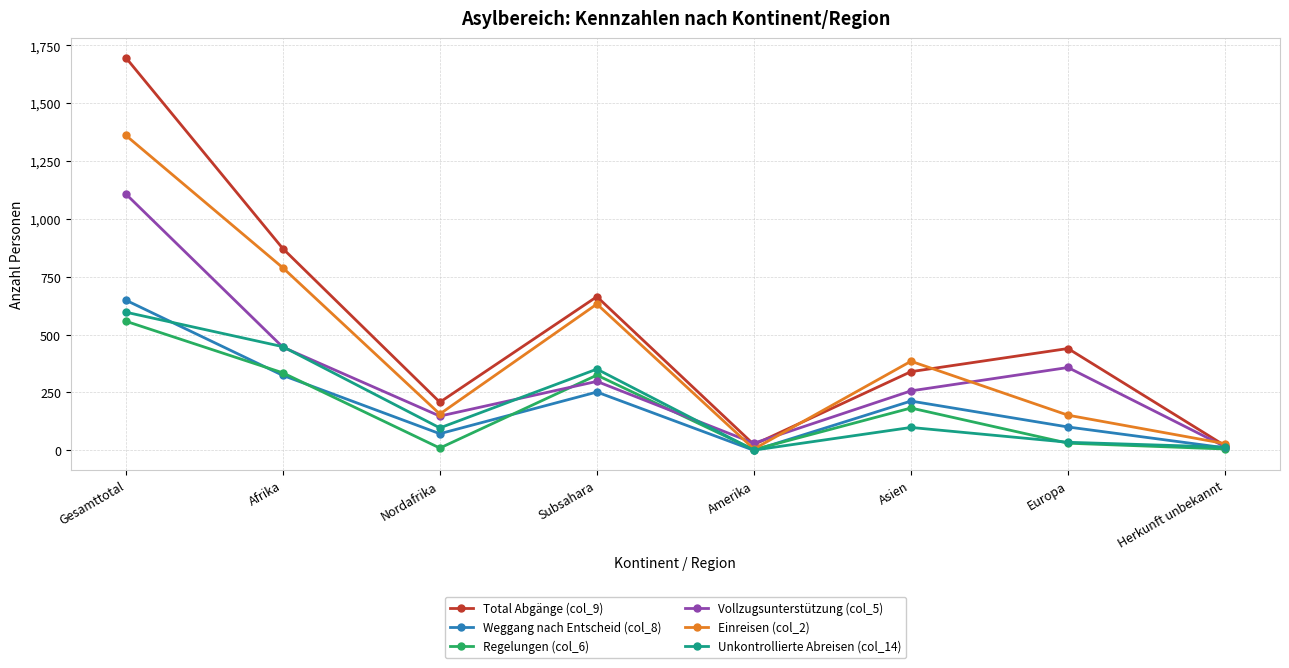

At how many categories does at least one series exceed 1686?

1